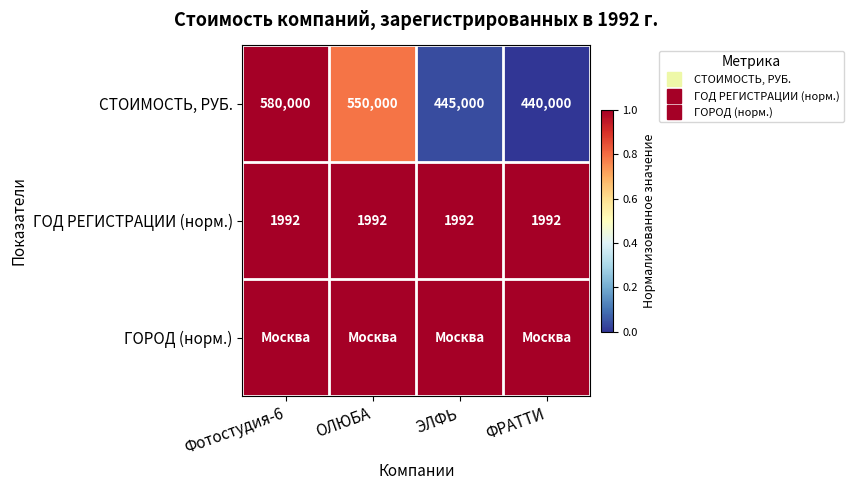

Which category has the lowest value in the ГОД РЕГИСТРАЦИИ (норм.) series?

Фотостудия-6